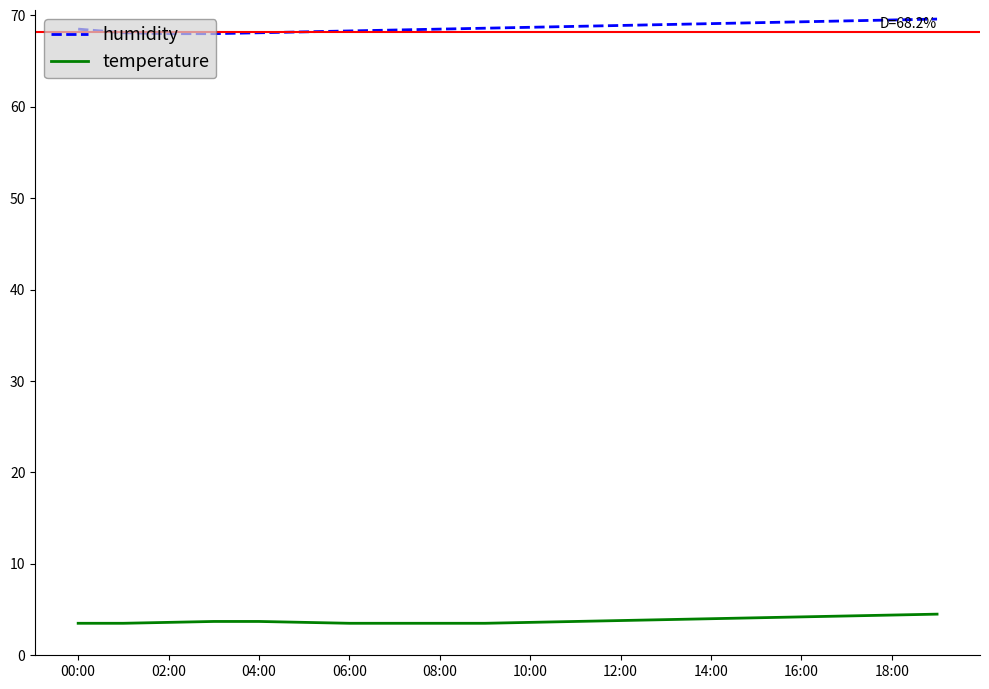

Which series has the largest range (max minus min)?

humidity